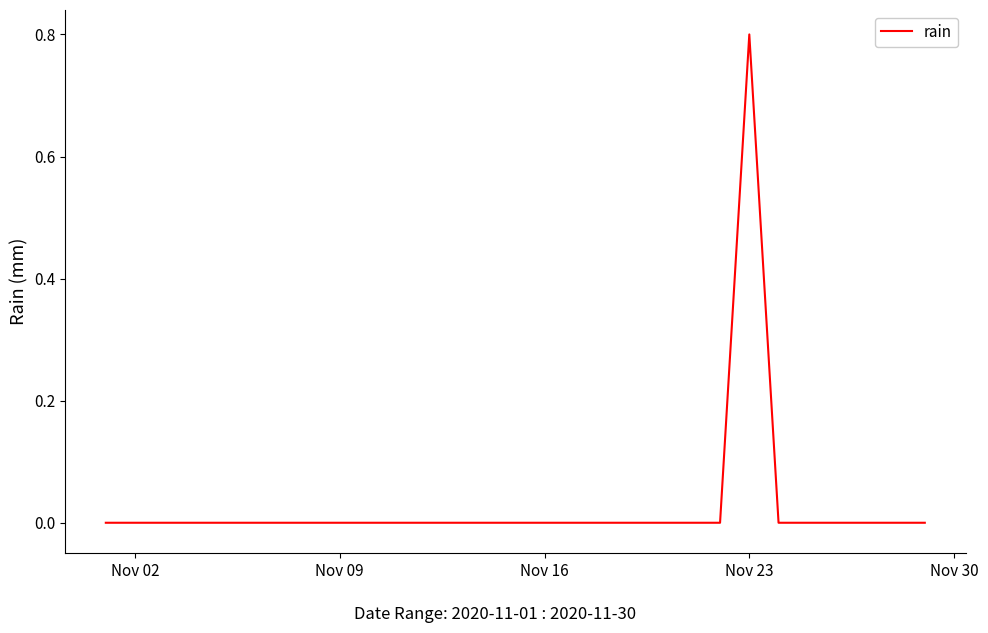

What is the maximum value shown in the chart?

0.8